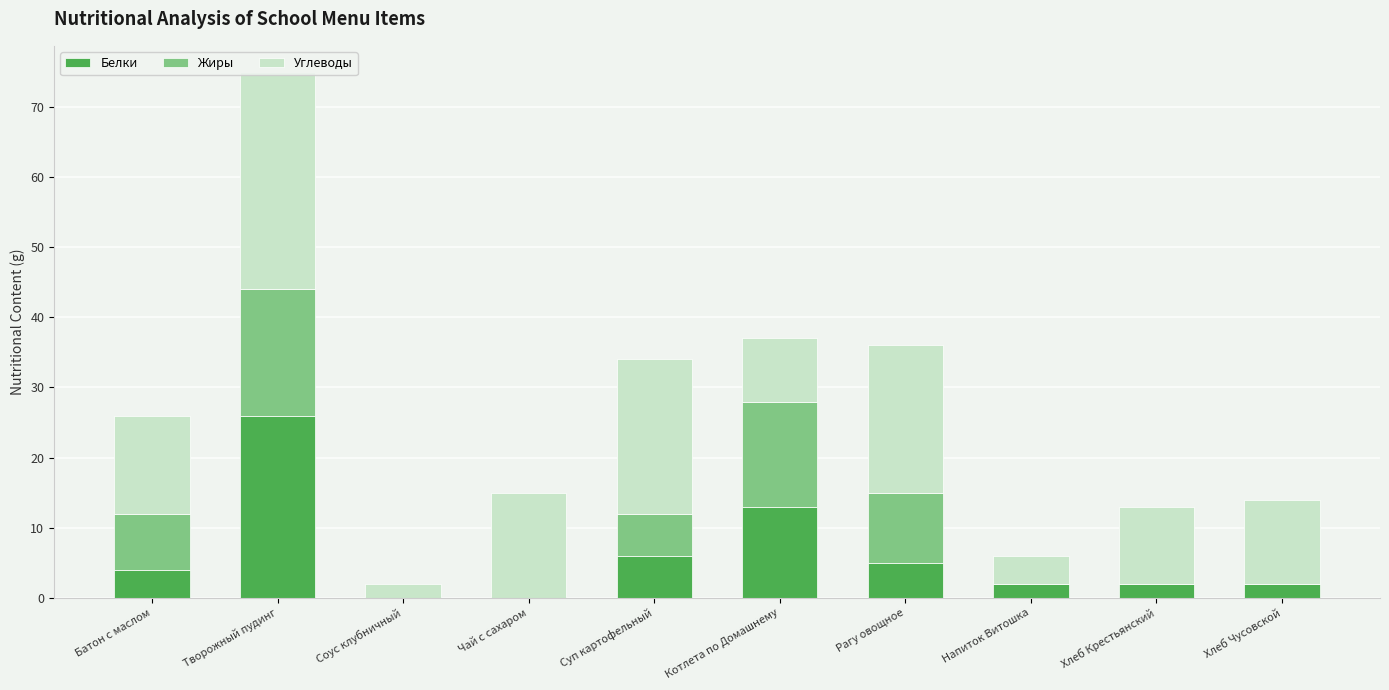

Count the number of categories in the chart.

10